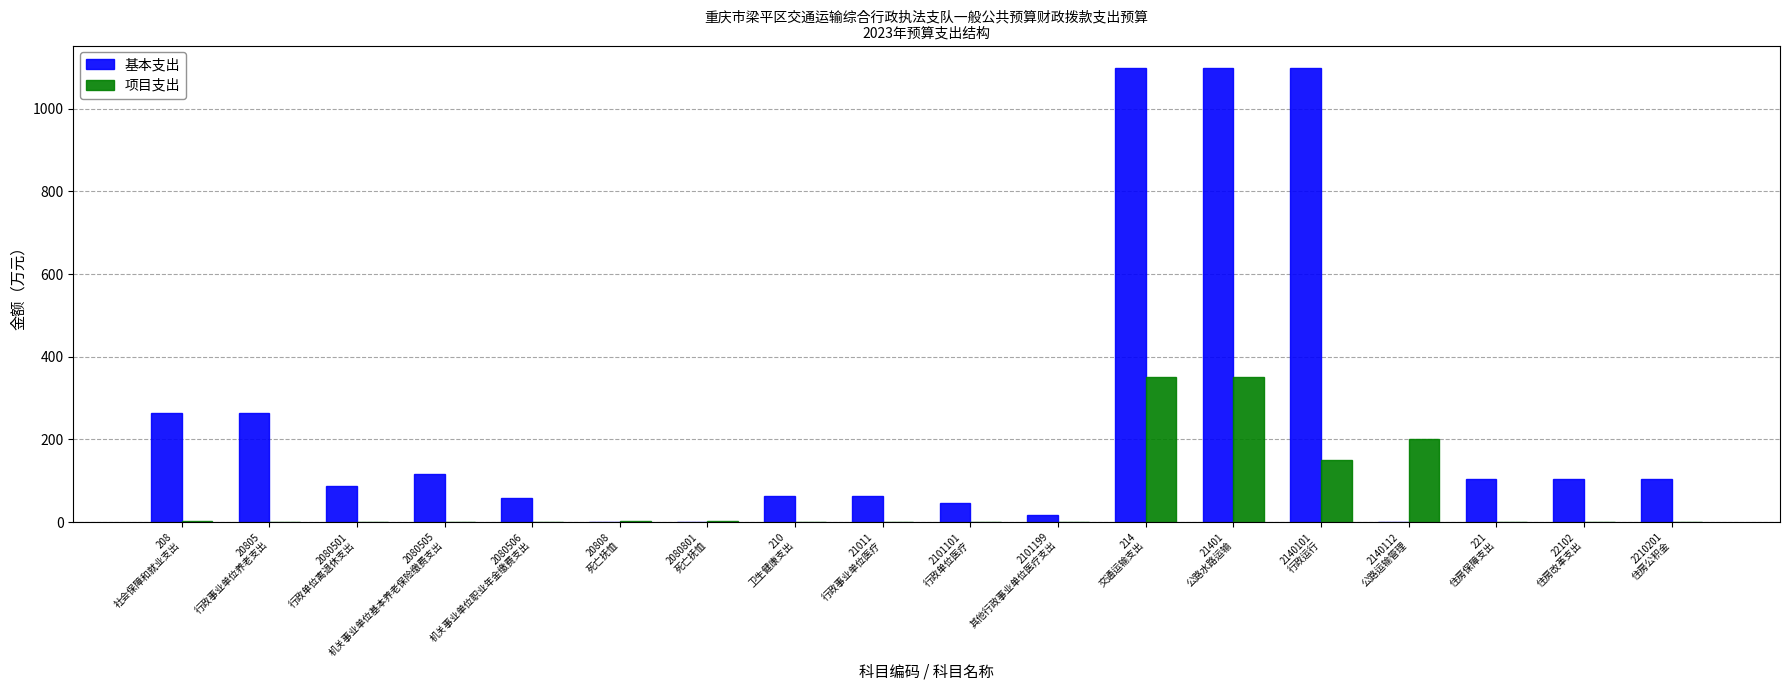

How many groups of bars are there?

18